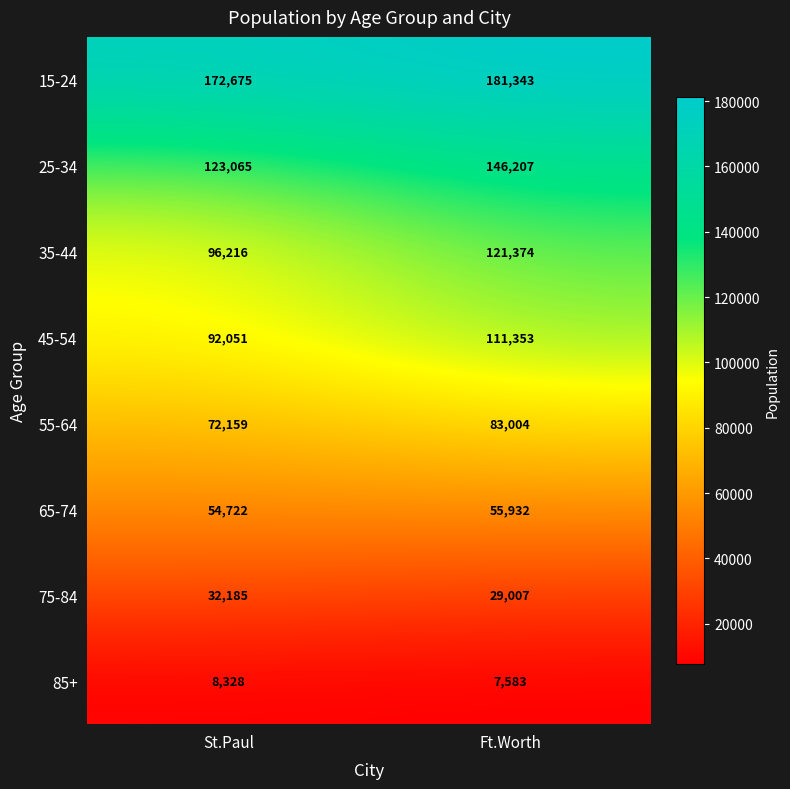

Reading left to right, extract all data points from this chart.

15-24: St.Paul=172675	Ft.Worth=181343
25-34: St.Paul=123065	Ft.Worth=146207
35-44: St.Paul=96216	Ft.Worth=121374
45-54: St.Paul=92051	Ft.Worth=111353
55-64: St.Paul=72159	Ft.Worth=83004
65-74: St.Paul=54722	Ft.Worth=55932
75-84: St.Paul=32185	Ft.Worth=29007
85+: St.Paul=8328	Ft.Worth=7583